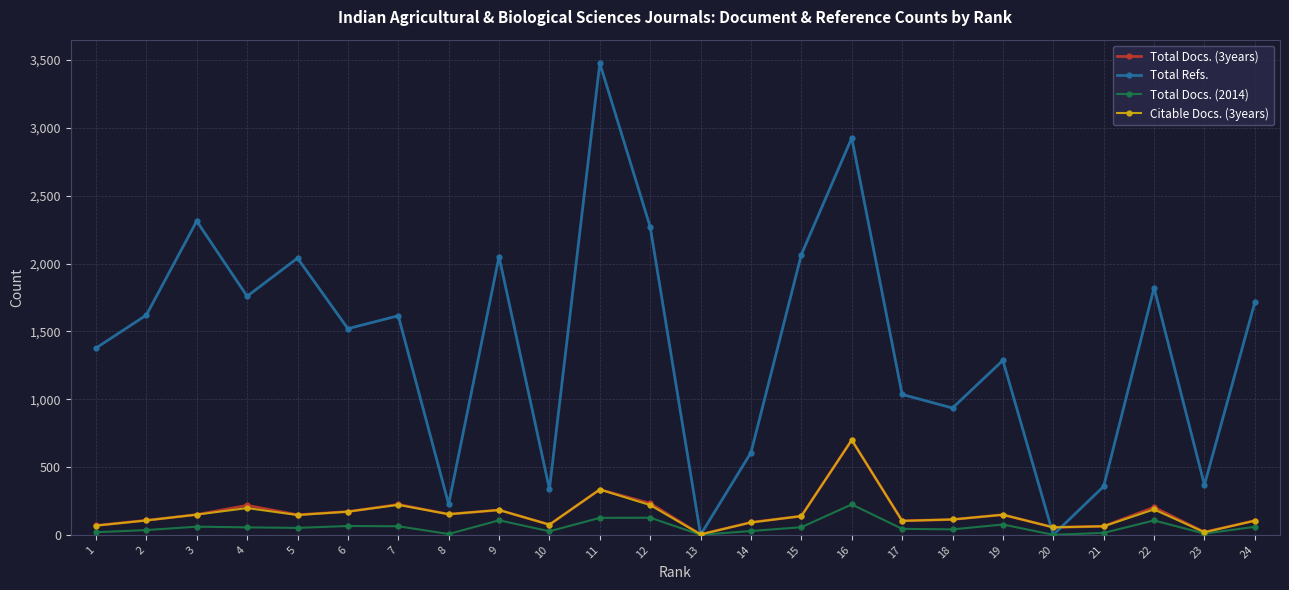

What is the value of the Citable Docs. (3years) point at the 19th from the left?

148